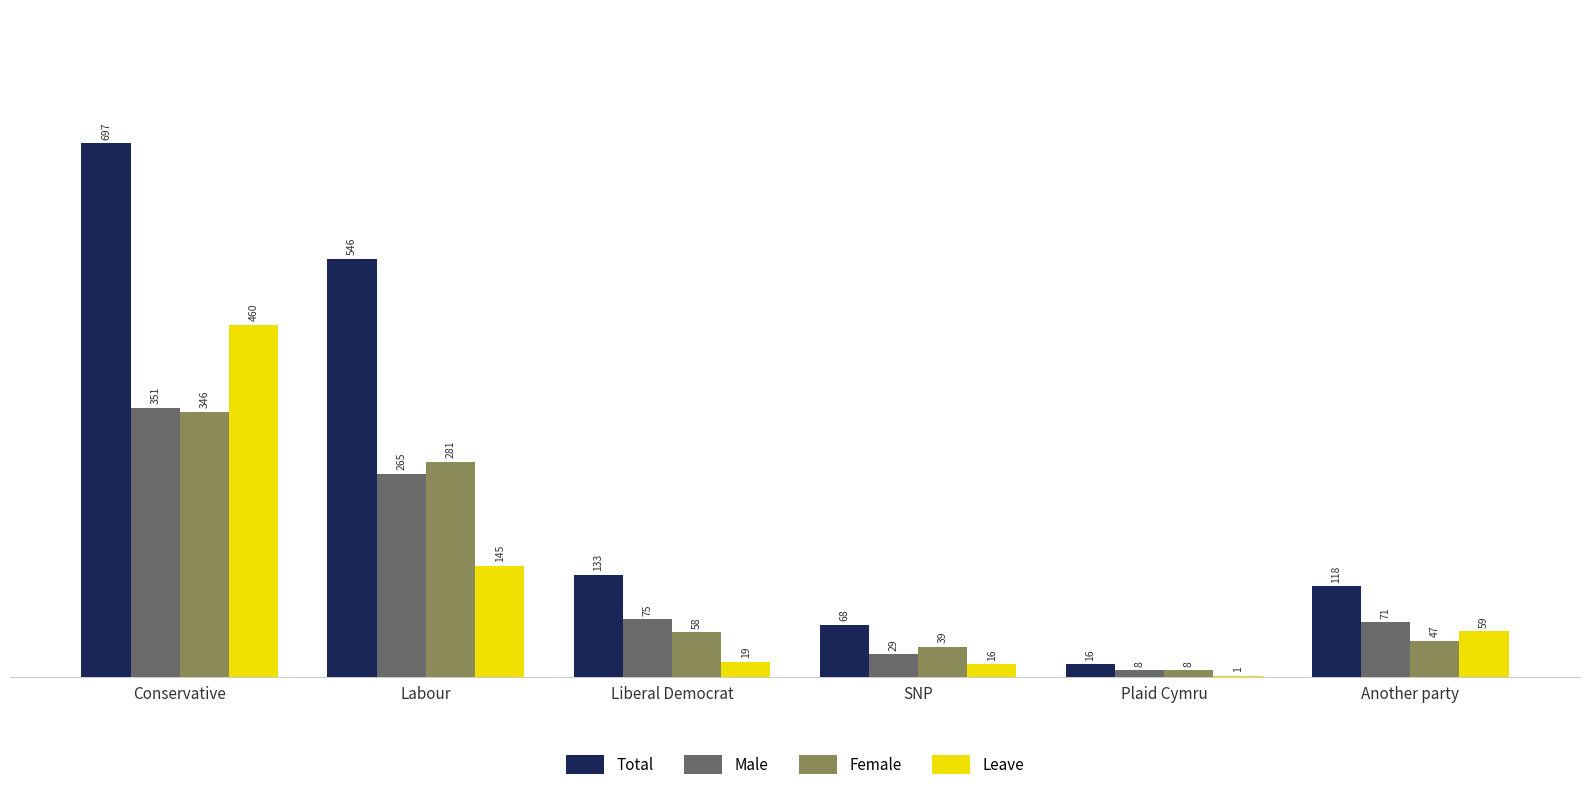

Is the value of Female at Labour greater than the value of Leave at Another party?

Yes